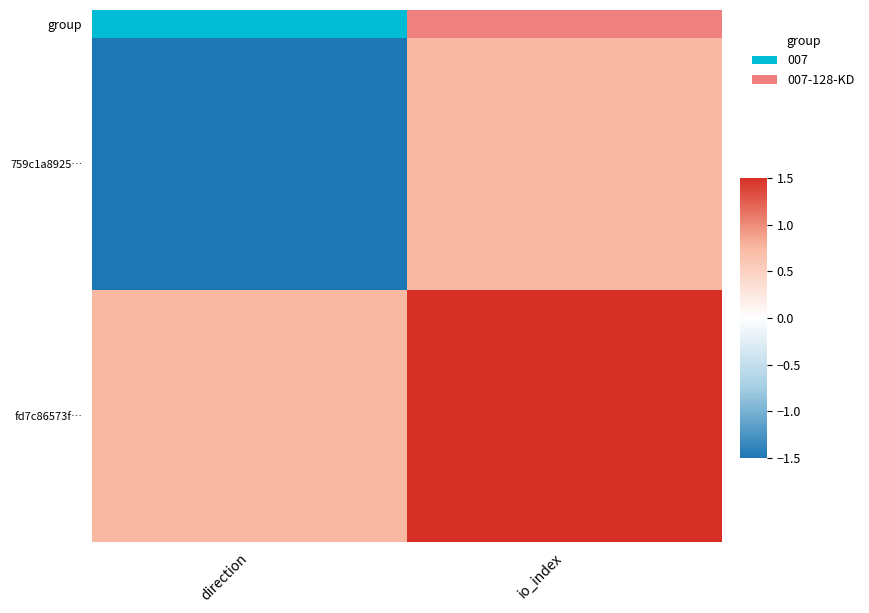

Which series has the widest spread of values?

group